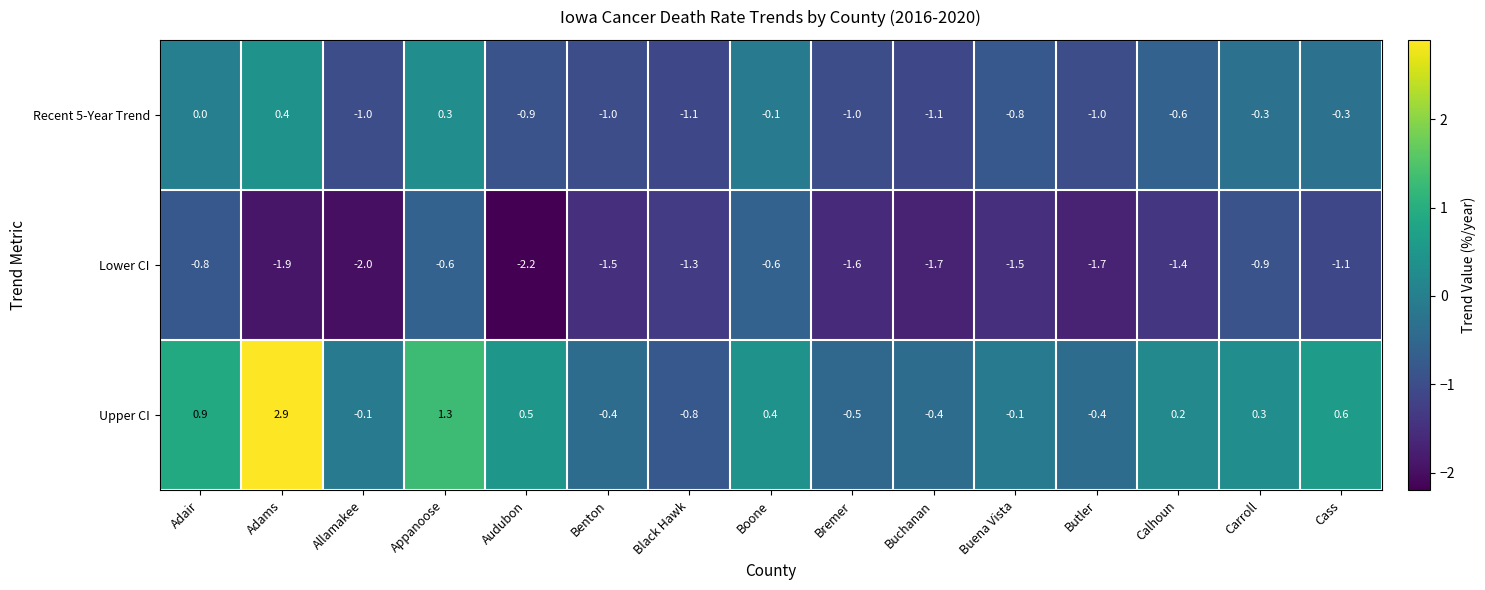

What is the total value across all series at Cass?

-0.8